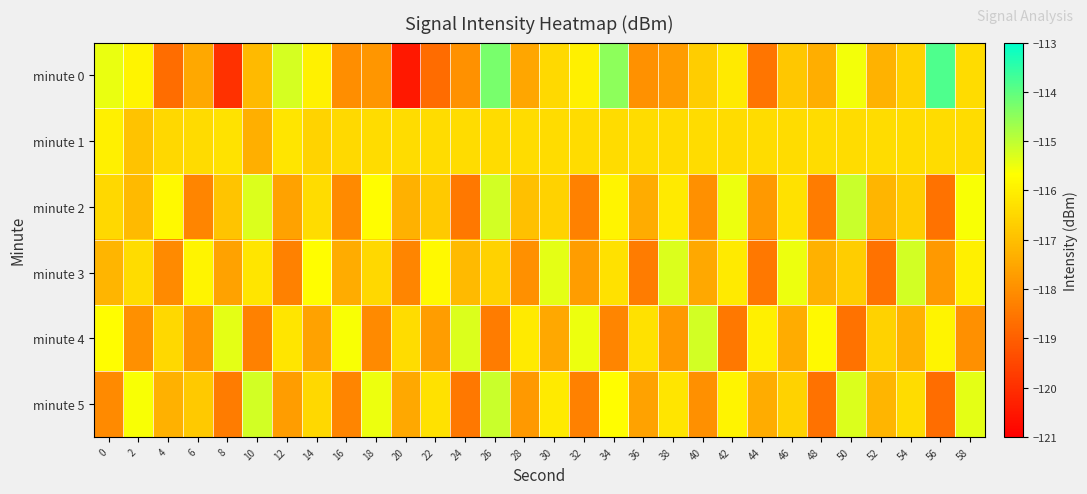

At 32, list the series in order from largest to smallest.

minute 4, minute 0, minute 1, minute 3, minute 2, minute 5